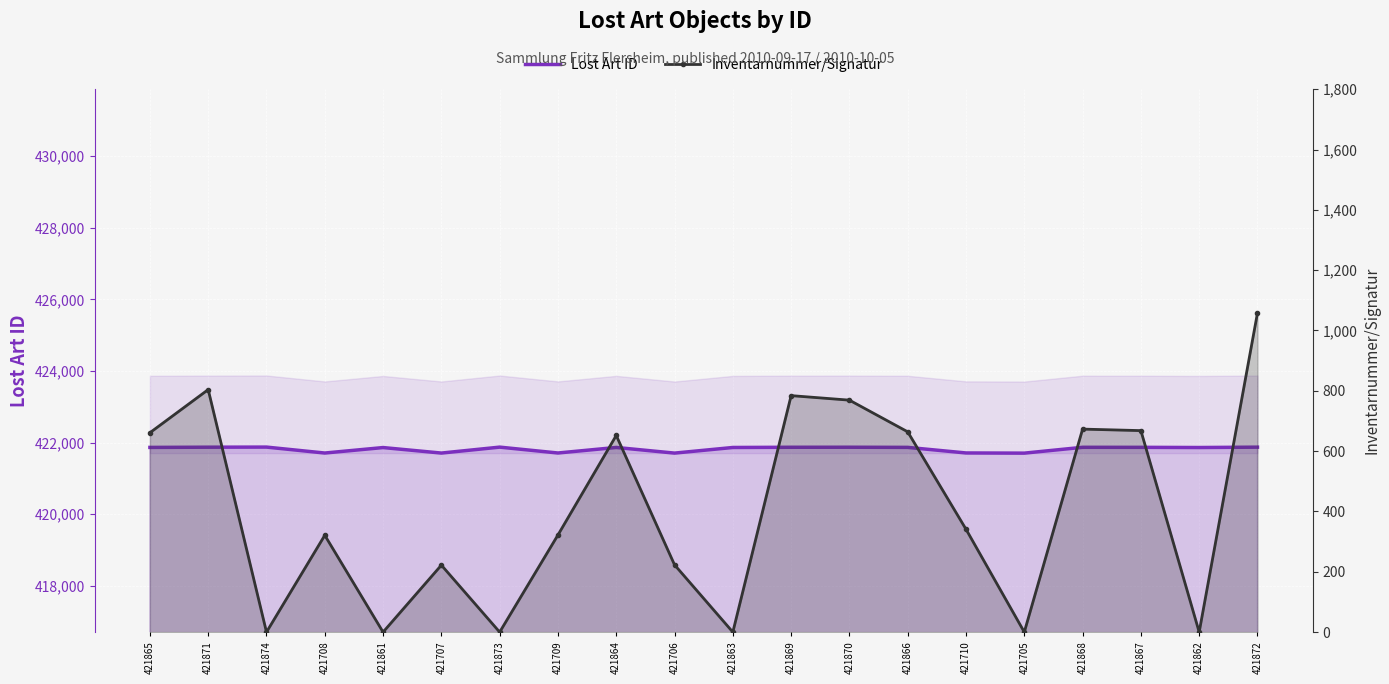

Rank the categories by Inventarnummer/Signatur value from highest to lowest.

421872, 421871, 421869, 421870, 421868, 421867, 421866, 421865, 421864, 421710, 421709, 421708, 421706, 421707, 421874, 421861, 421873, 421863, 421705, 421862